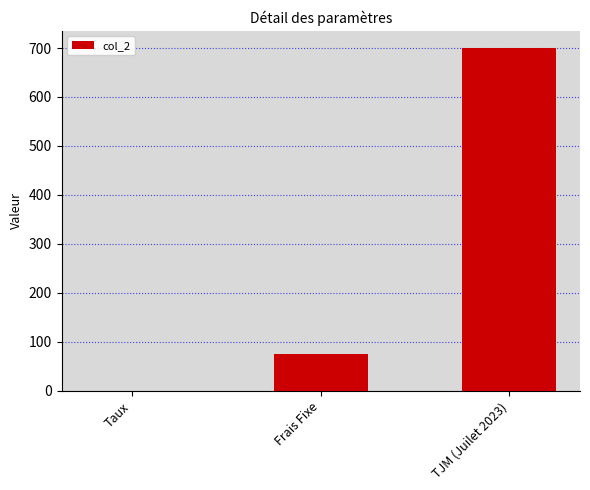

Where is the data nearest to the value 350?

Frais Fixe